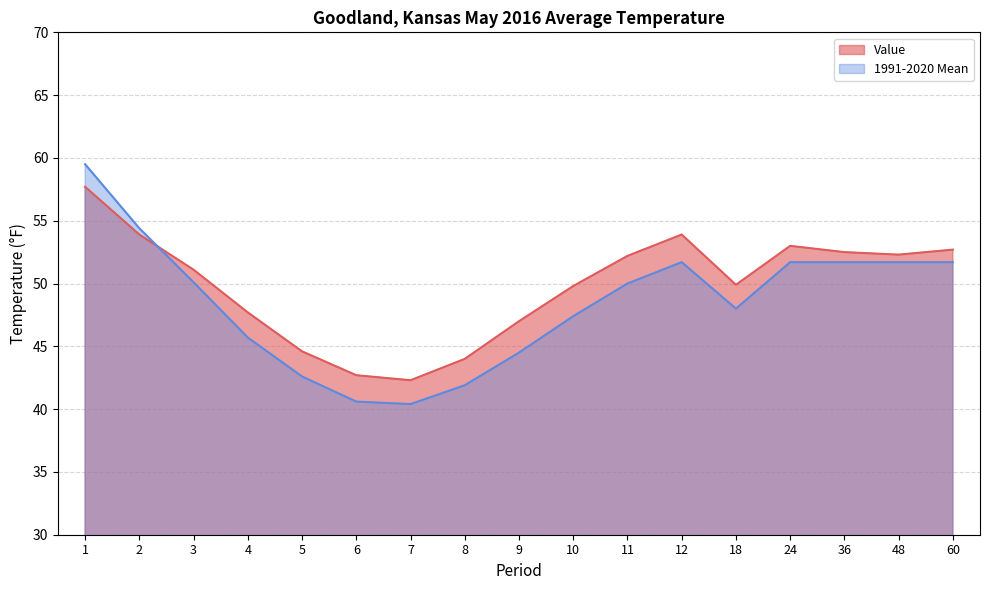

True or false: Value has a value of 27.2 at 60.

False